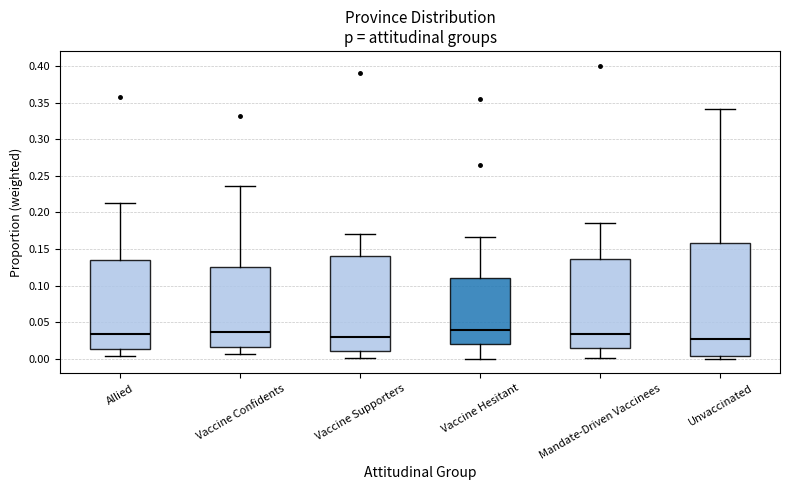

Reading left to right, read every box against the y-axis: the position of its median line, the range the box covers, and the ends of its whiskers. The values are not printed on the chart, so give them approximately, as read against the axis.

Allied: median 0.035, box 0.015 to 0.135, whiskers 0.005 to 0.215
Vaccine Confidents: median 0.035, box 0.015 to 0.125, whiskers 0.005 to 0.235
Vaccine Supporters: median 0.030, box 0.010 to 0.140, whiskers 0.000 to 0.170
Vaccine Hesitant: median 0.040, box 0.020 to 0.110, whiskers 0.000 to 0.165
Mandate-Driven Vaccinees: median 0.035, box 0.015 to 0.135, whiskers 0.000 to 0.185
Unvaccinated: median 0.025, box 0.005 to 0.160, whiskers 0.000 to 0.340